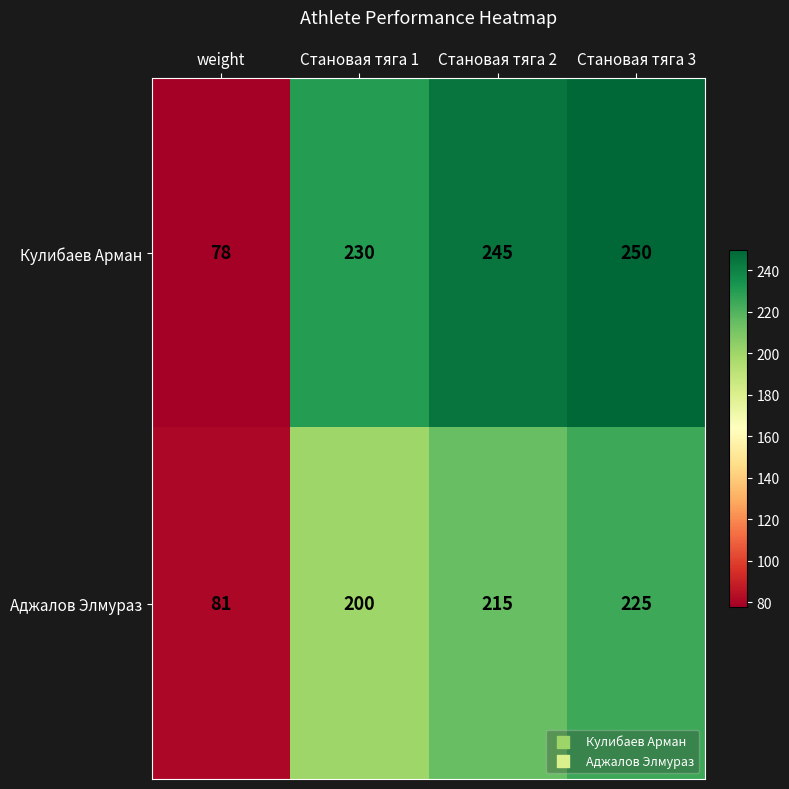

What is the sum of the Аджалов Элмураз values at Становая тяга 3 and Становая тяга 1?

425